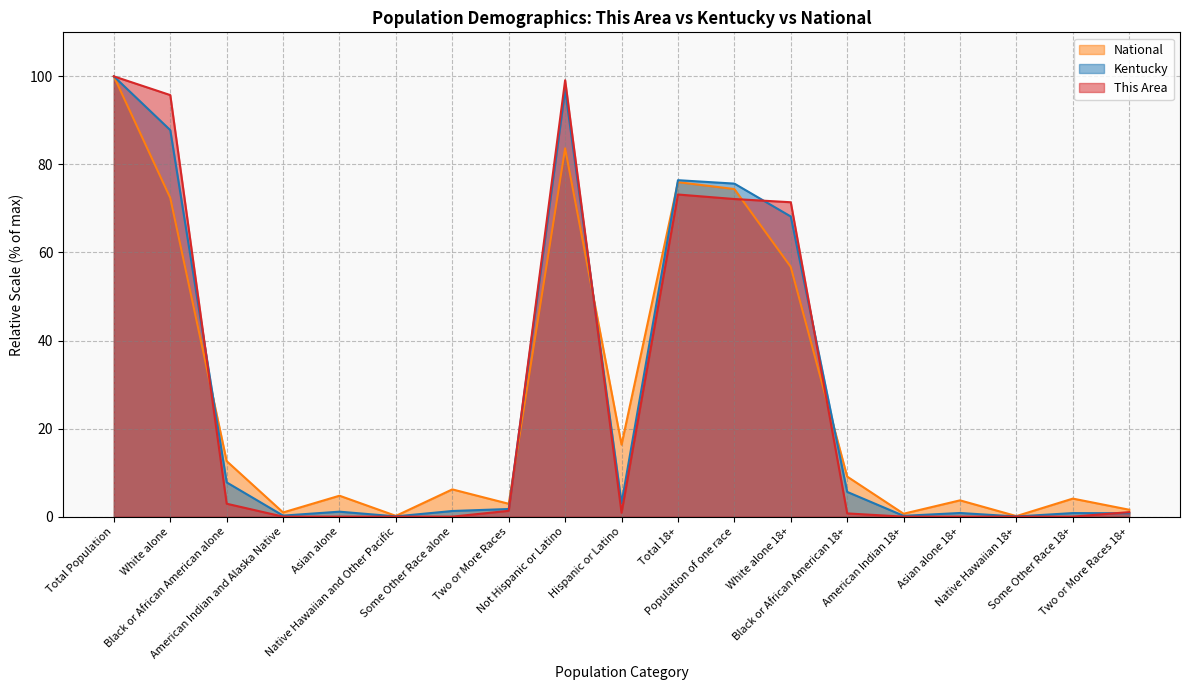

What is the difference between the maximum and minimum values in the Kentucky series?

100.0